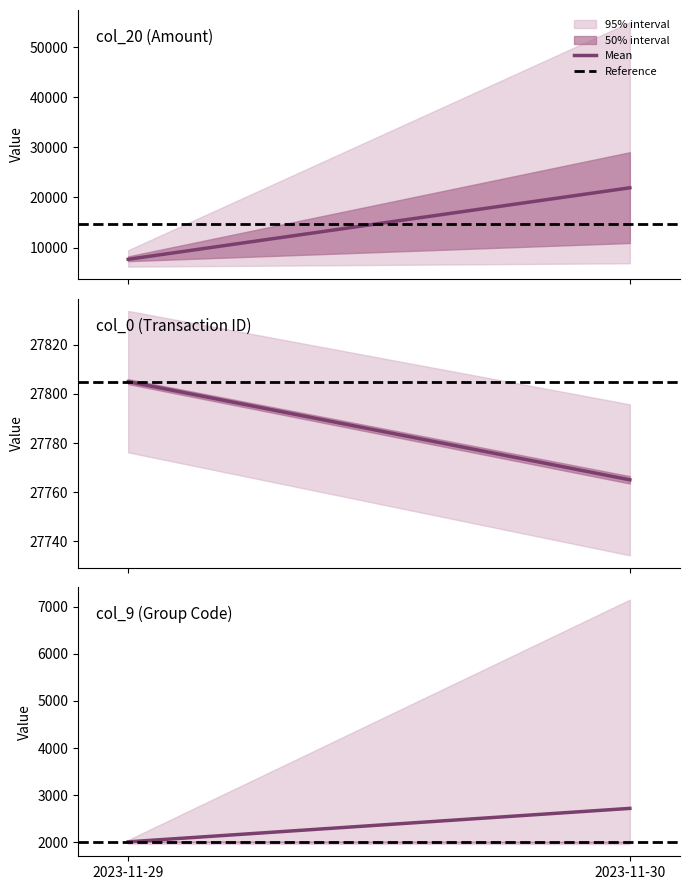

Which series has the largest total across all categories?

Mean